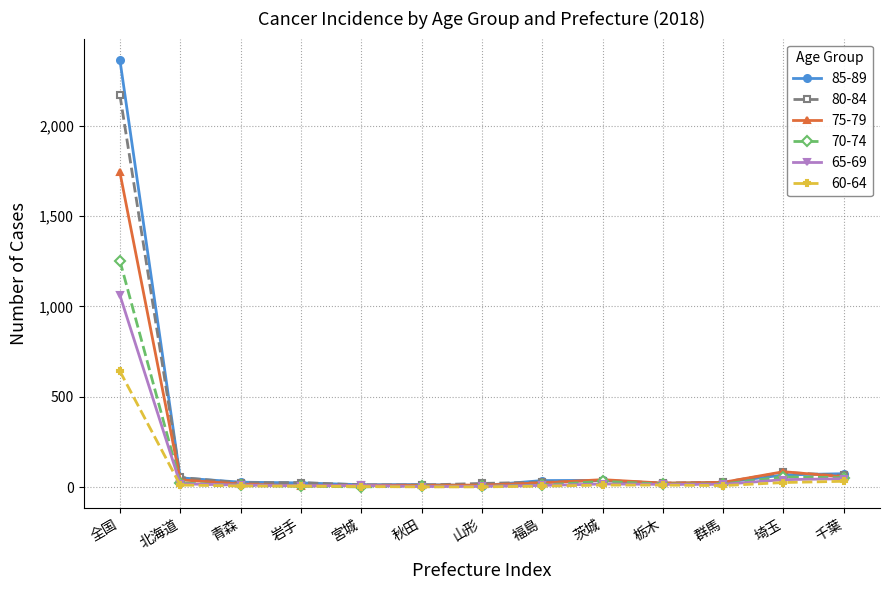

List the series in order of their peak value, highest first.

85-89, 80-84, 75-79, 70-74, 65-69, 60-64